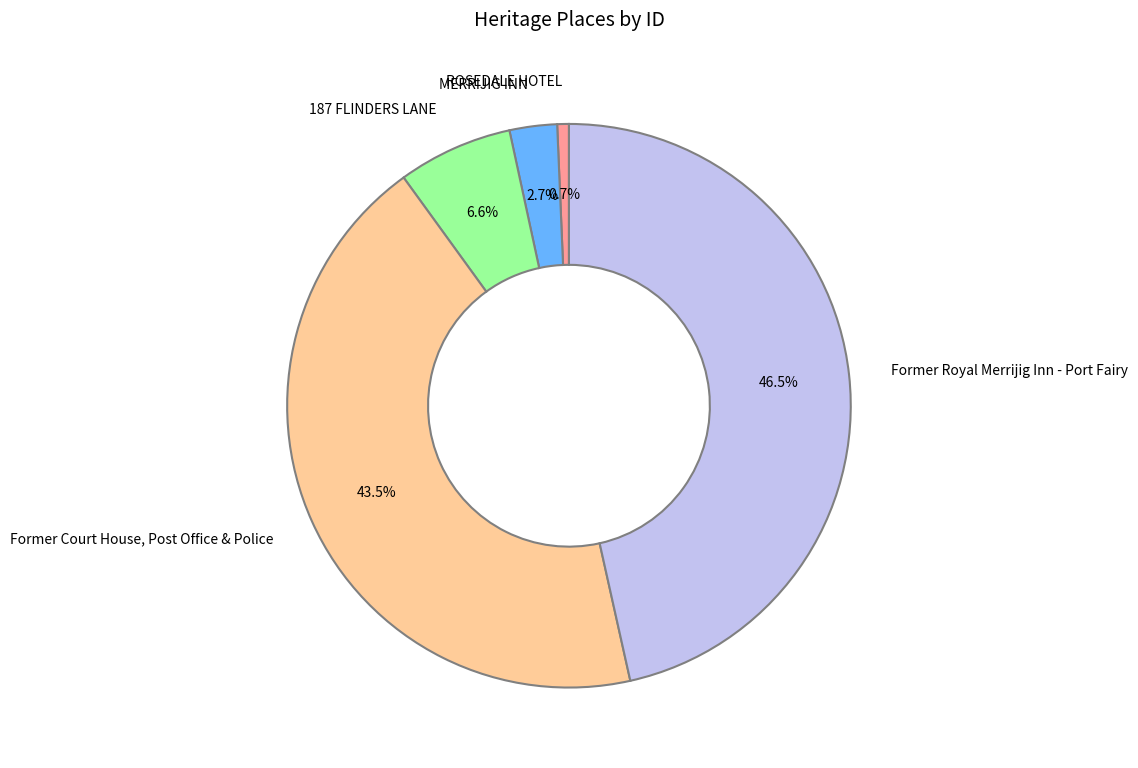

To the nearest percent, what is the combined percentage of Former Court House, Post Office & Police and Former Royal Merrijig Inn - Port Fairy?

90%